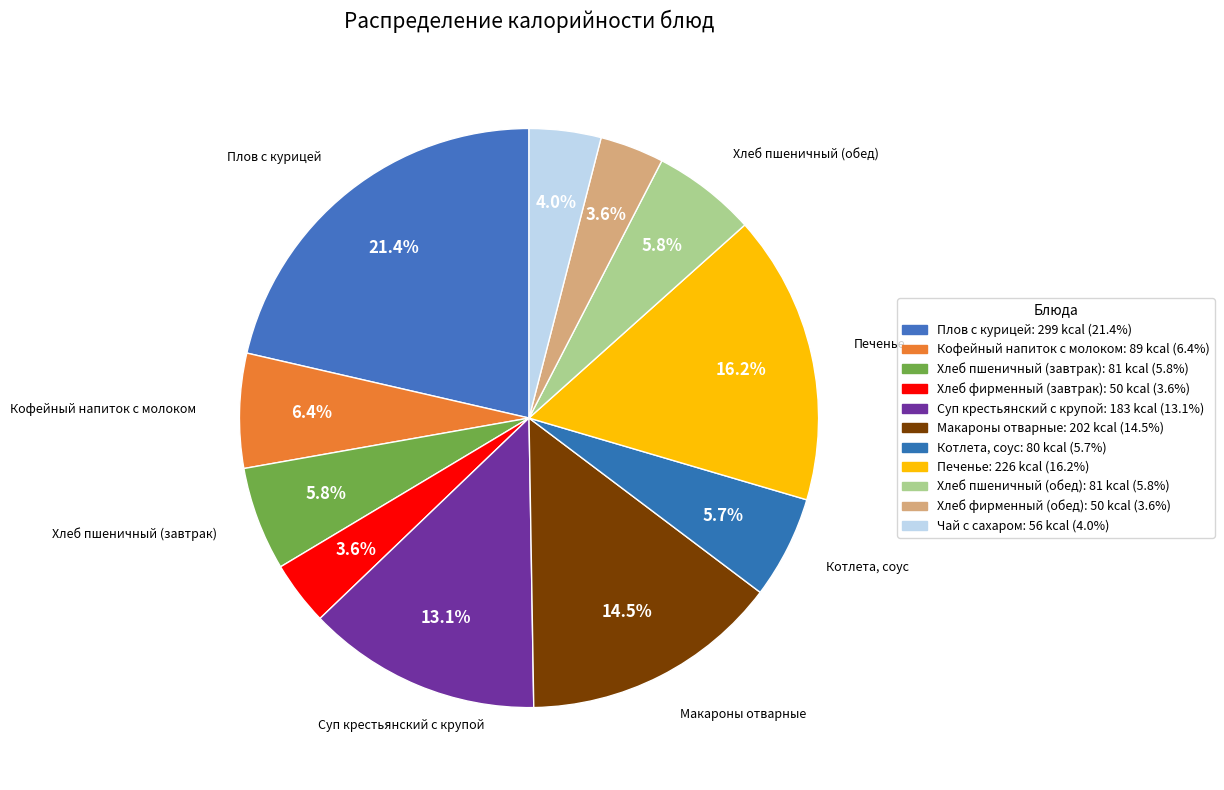

Do Суп крестьянский с крупой and Хлеб фирменный (завтрак) together represent more than half of the pie?

No